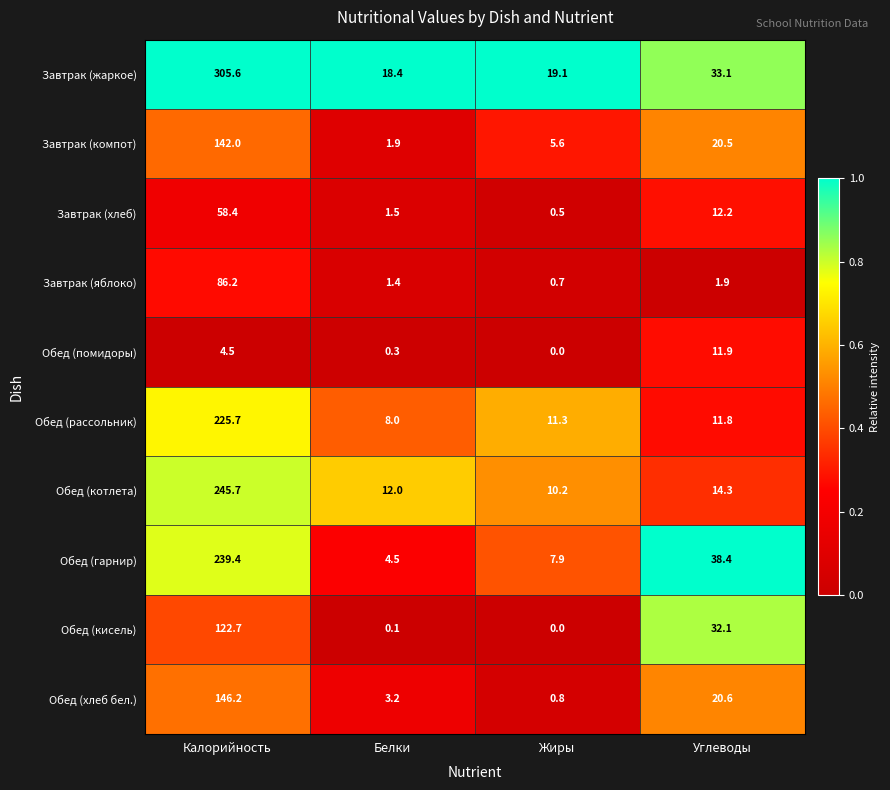

Rank the series by their maximum value, from highest to lowest.

Завтрак (жаркое), Обед (котлета), Обед (гарнир), Обед (рассольник), Обед (хлеб бел.), Завтрак (компот), Обед (кисель), Завтрак (яблоко), Завтрак (хлеб), Обед (помидоры)